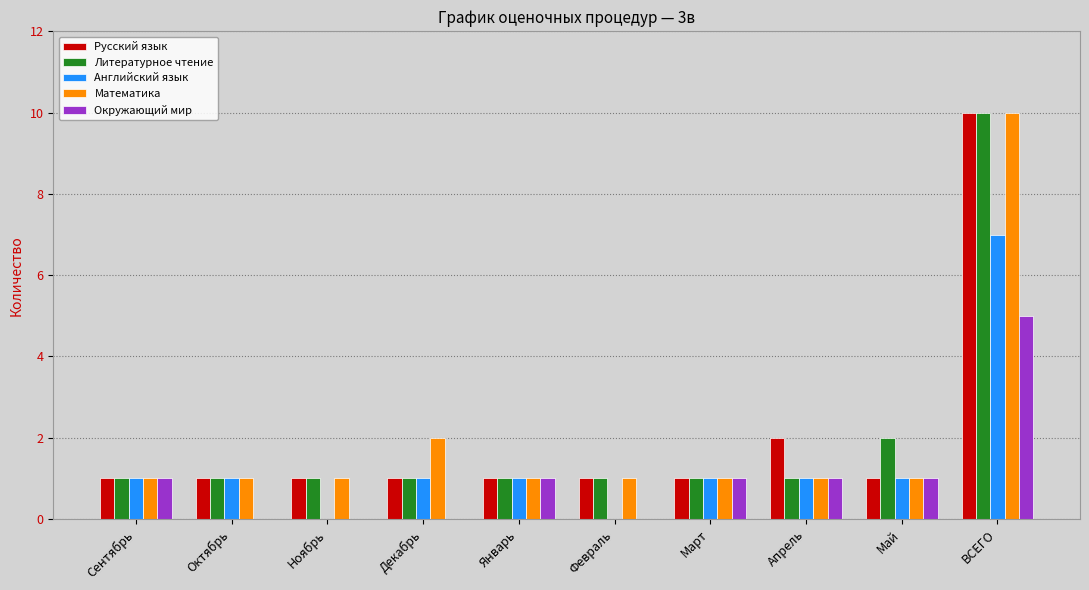

How many Английский язык values are between 1 and 2?

7